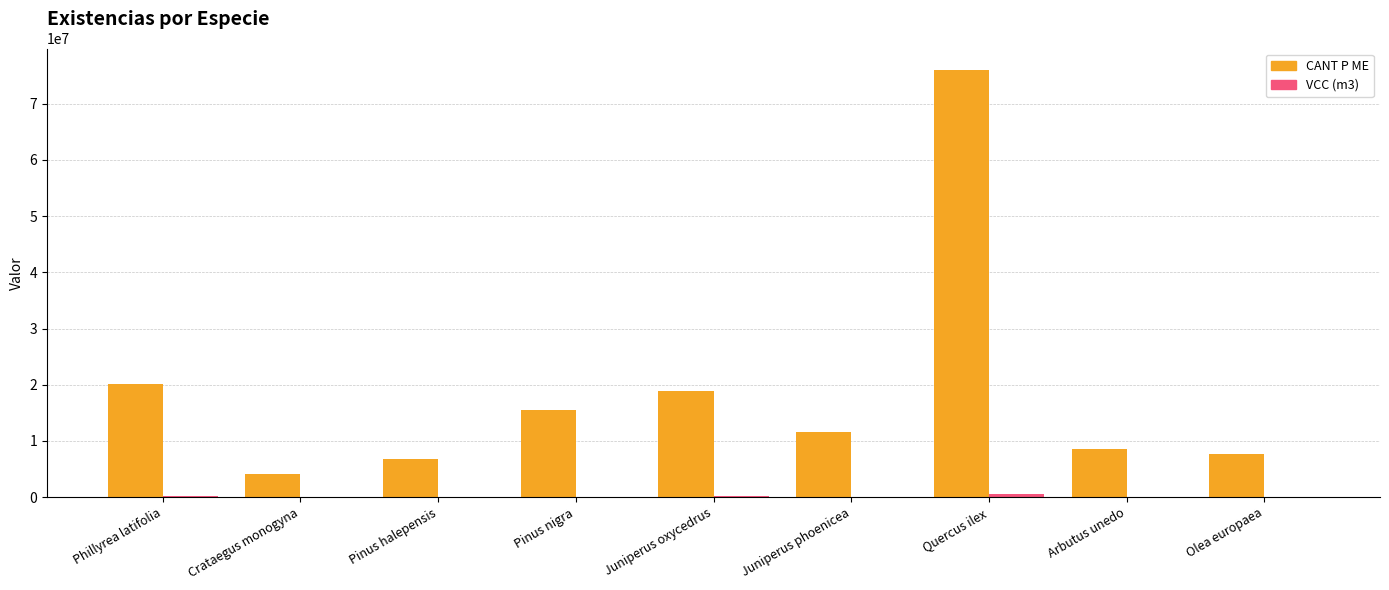

Which series changed the most between Phillyrea latifolia and Olea europaea?

CANT P ME